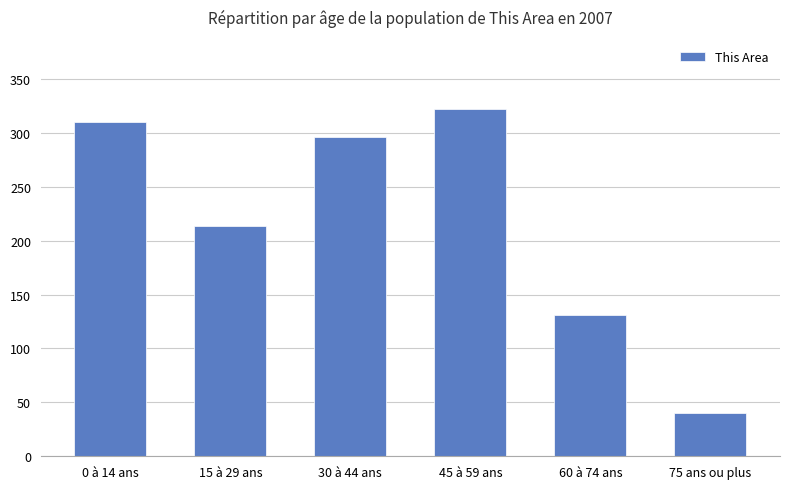

List the labels in order of value, smallest first.

75 ans ou plus, 60 à 74 ans, 15 à 29 ans, 30 à 44 ans, 0 à 14 ans, 45 à 59 ans